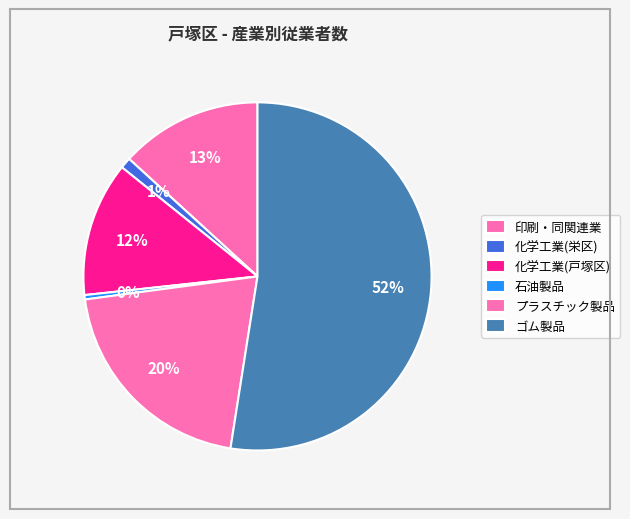

How many segments does this pie chart have?

6